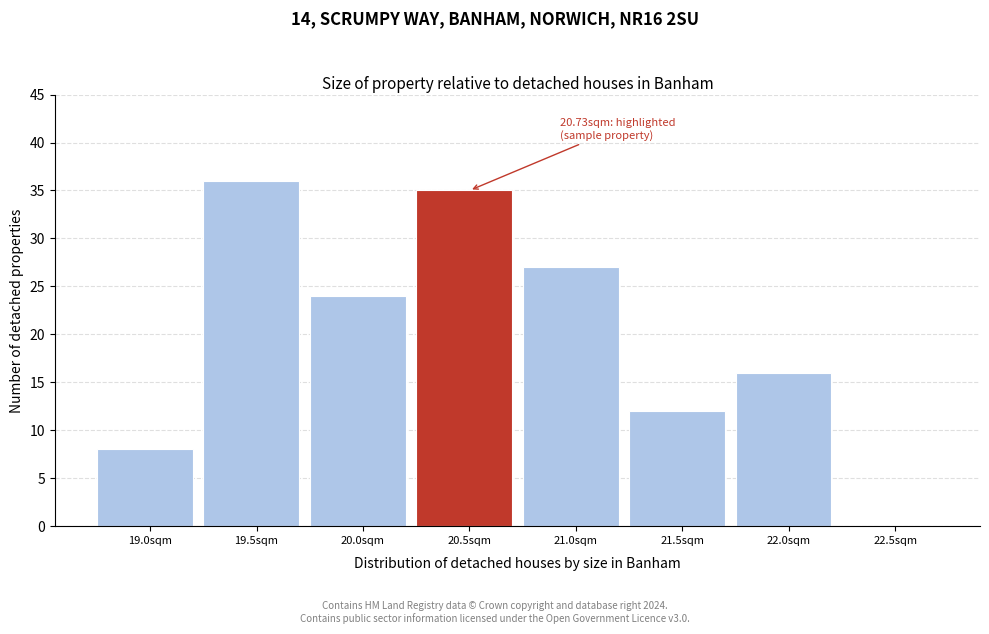

Reading left to right, extract all data points from this chart.

19.0sqm=8	19.5sqm=36	20.0sqm=24	20.5sqm=35	21.0sqm=27	21.5sqm=12	22.0sqm=16	22.5sqm=0